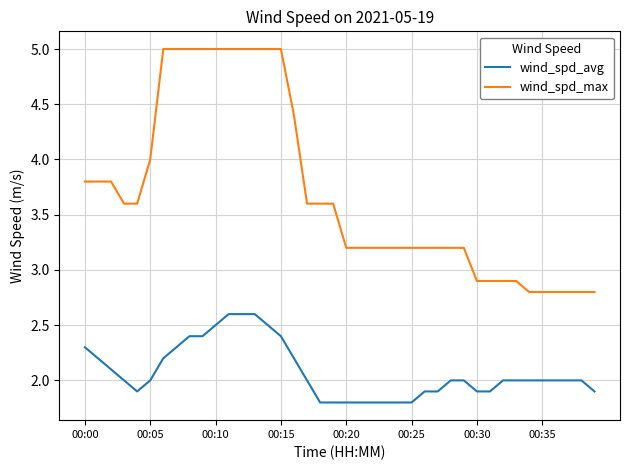

Rank the series by their maximum value, from highest to lowest.

wind_spd_max, wind_spd_avg